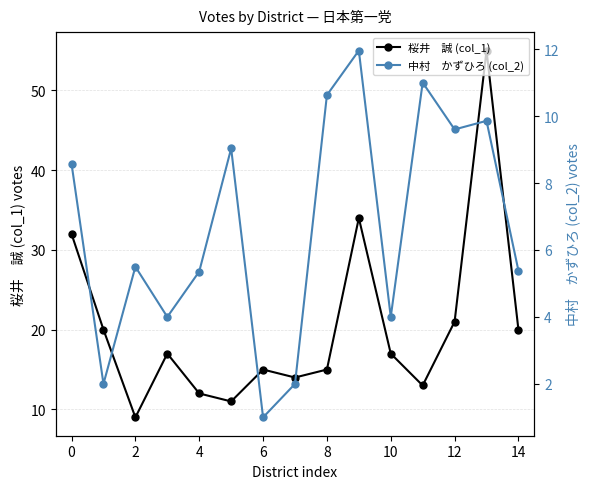

Between 0 and 13, which series saw the biggest shift?

桜井　誠 (col_1)